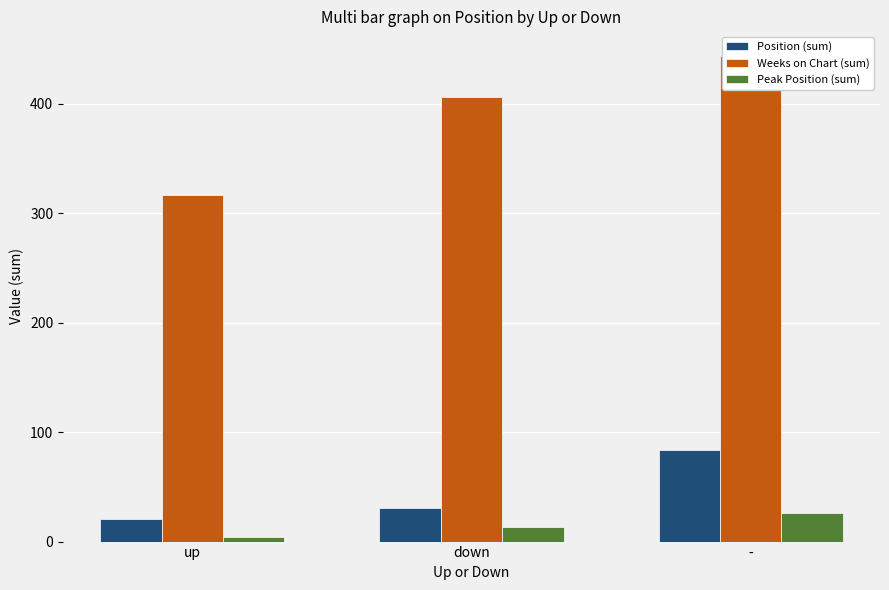

Which category has the lowest value across all series?

up